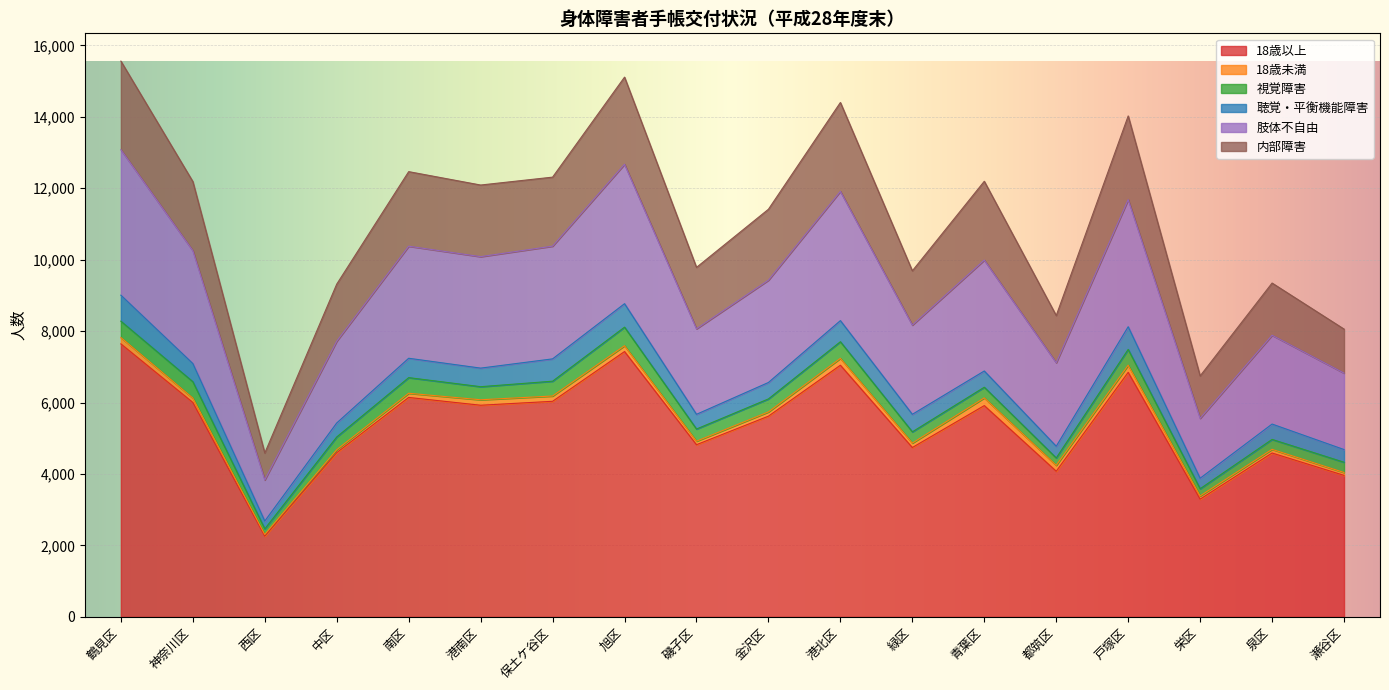

True or false: 肢体不自由 has more than 2 points higher than both neighbors.

True